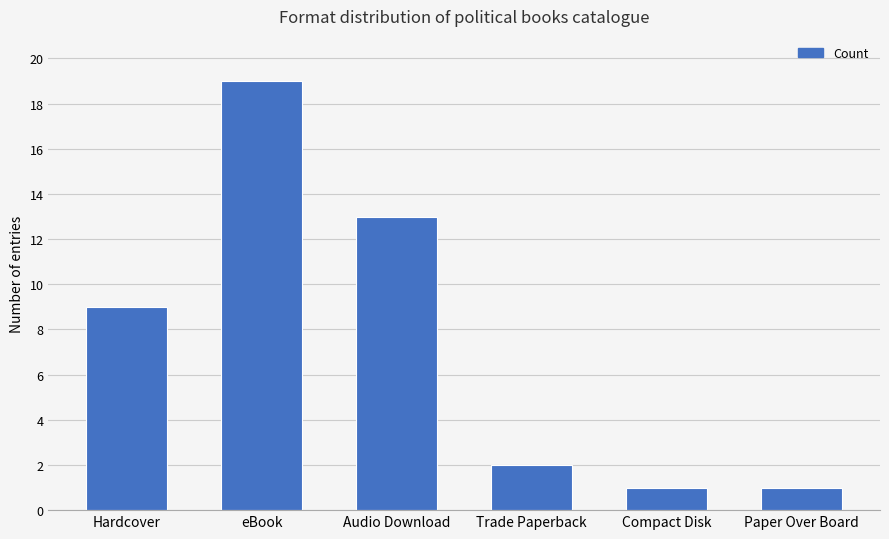

What is the label of the 5th bar from the left?

Compact Disk